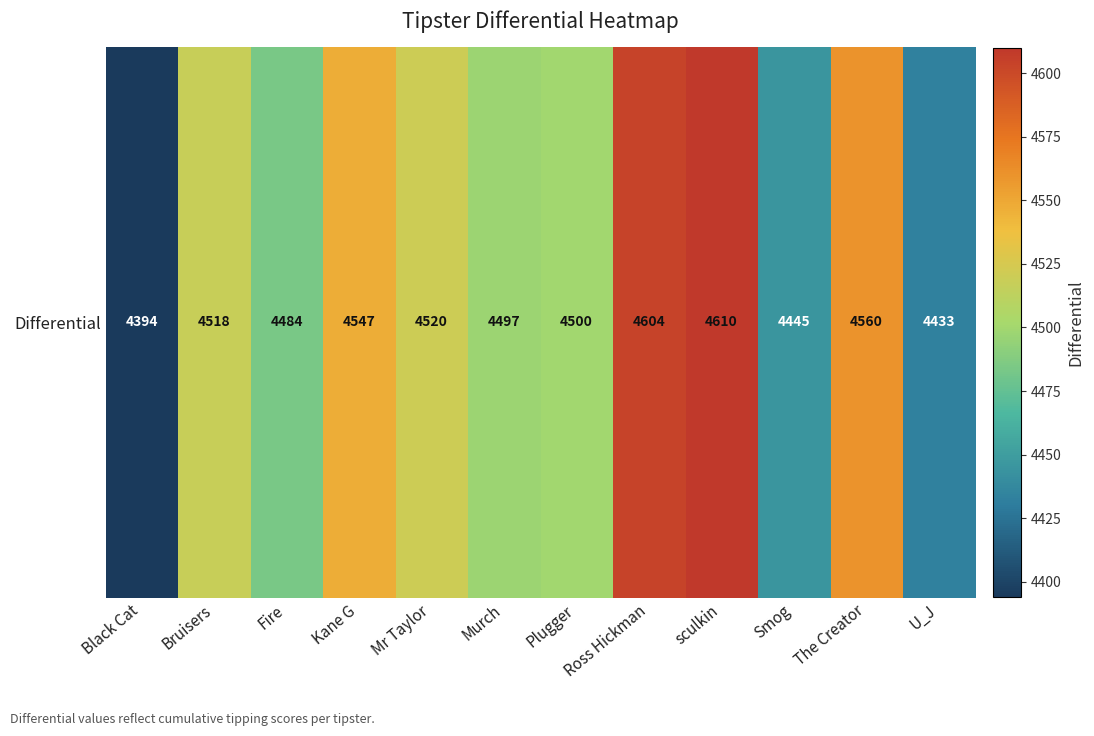

At which label is the value closest to 4502?

Plugger